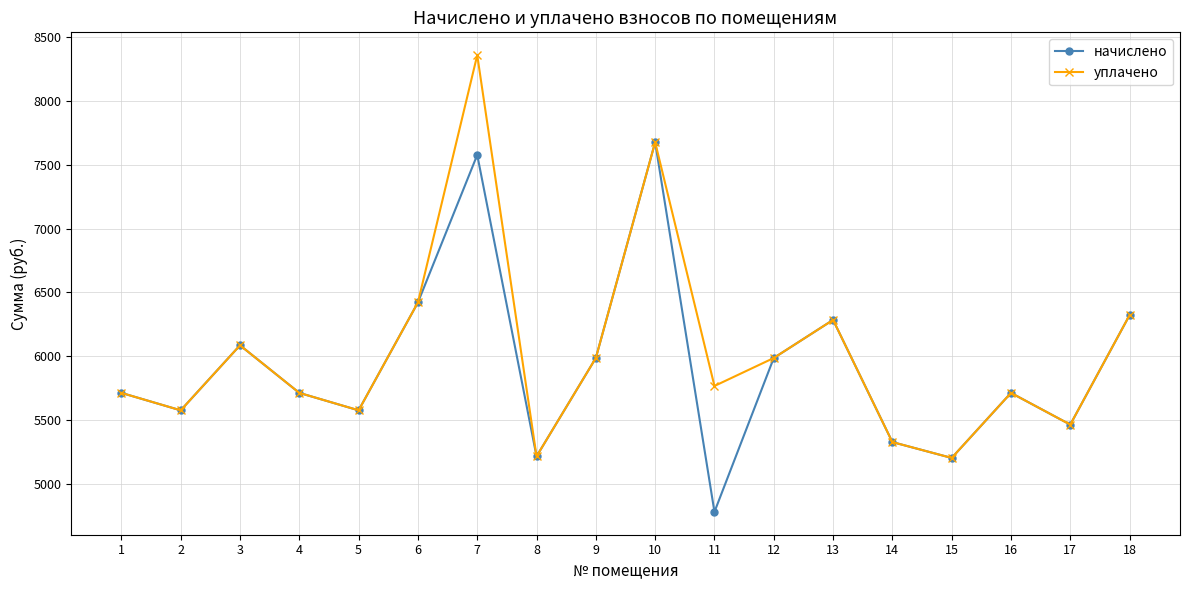

What are all the series names shown in the legend?

начислено, уплачено